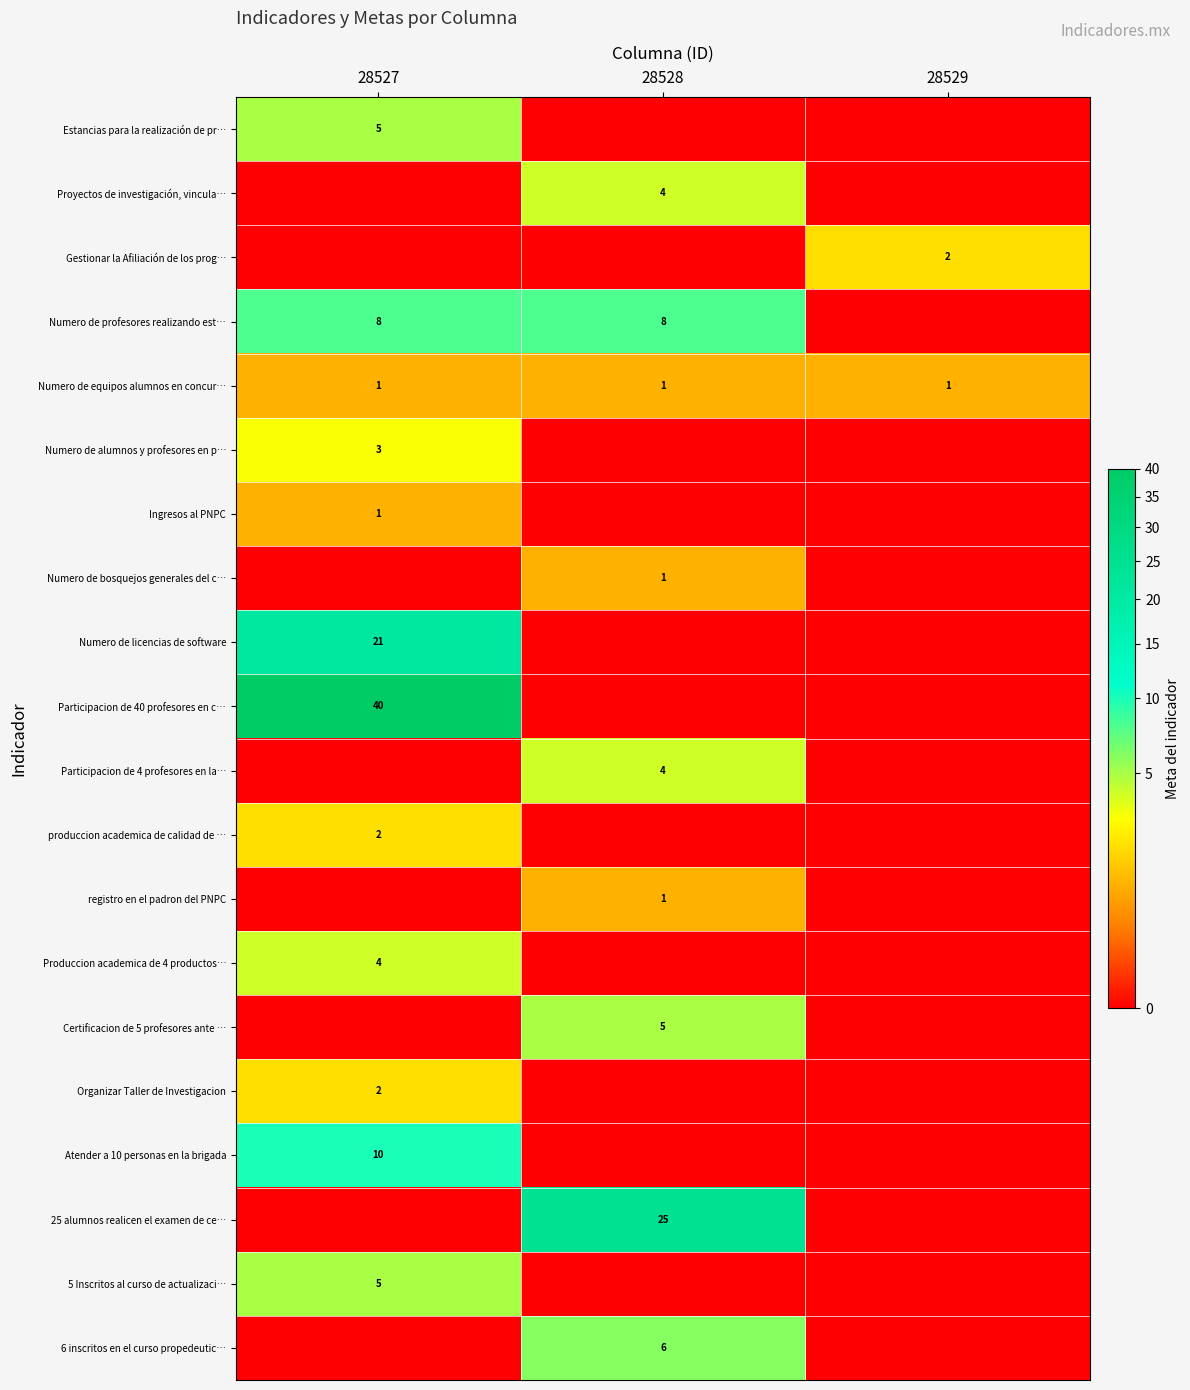

Is it true that Numero de profesores realizando est… equals 8 at 28528?

True